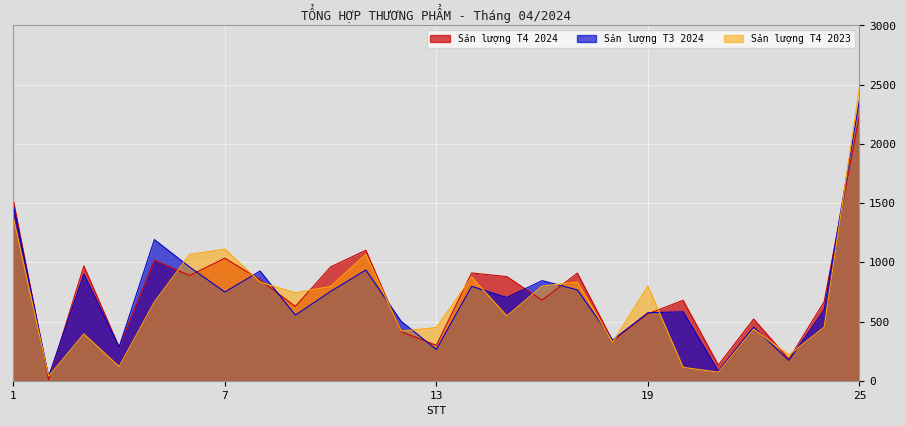

After their last crossing, which series has the higher values: Sản lượng T3 2024 or Sản lượng T4 2023?

Sản lượng T4 2023